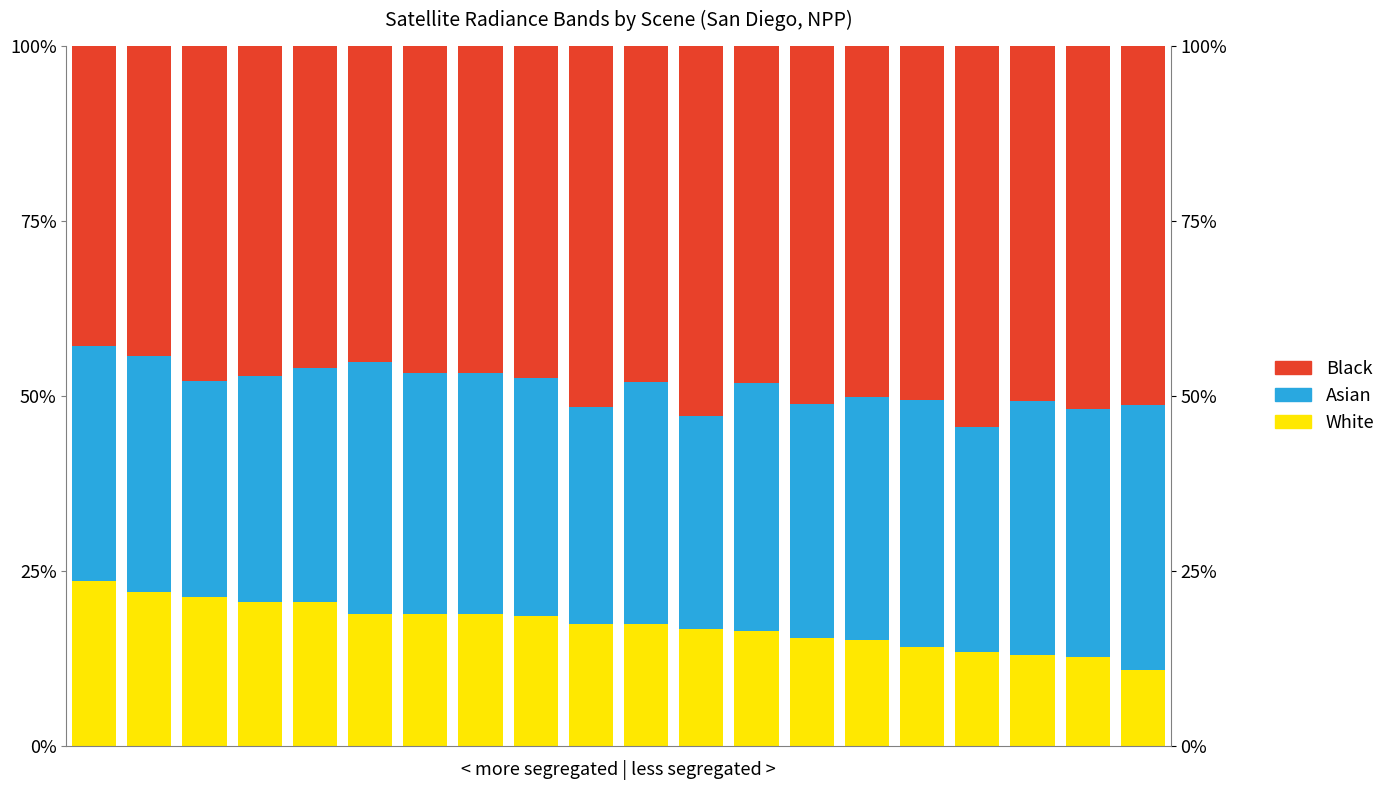

What is the sum of the Asian values at 15 and 3?

67.6